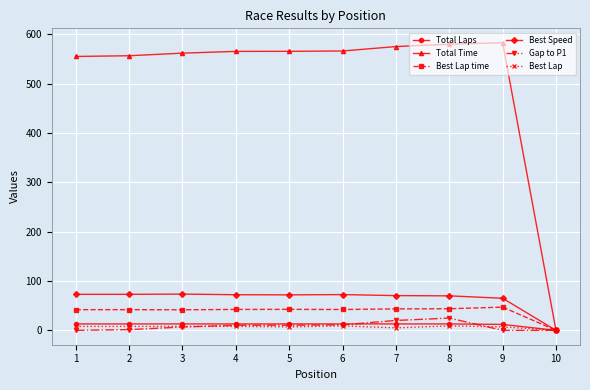

Does the chart have visible grid lines?

Yes